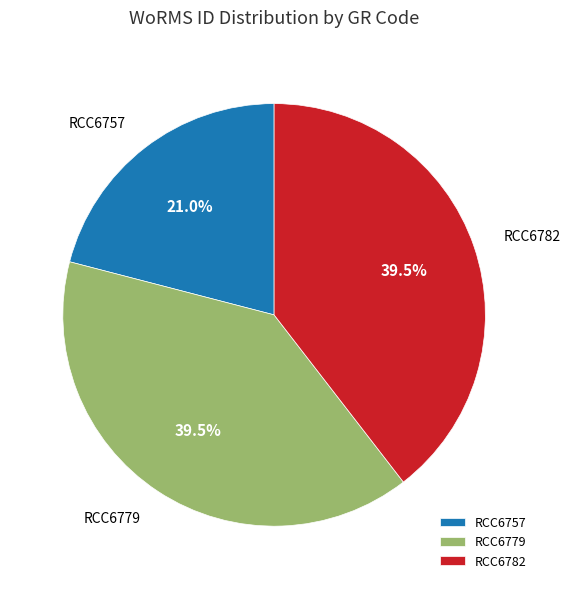

Is there any slice that represents more than half of the pie?

No